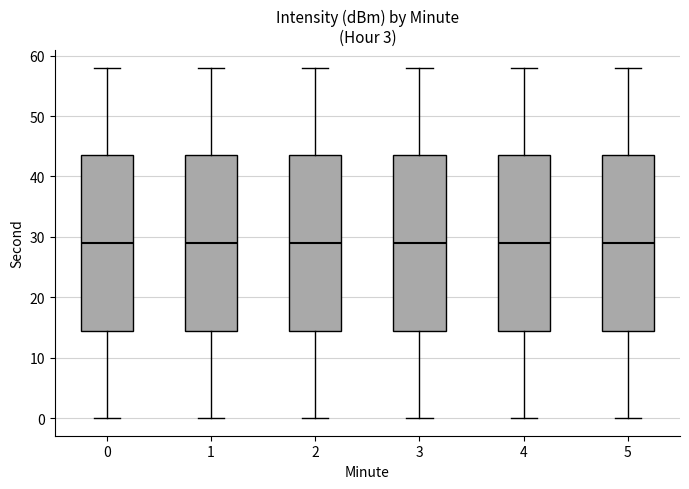

Reading left to right, read every box against the y-axis: the position of its median line, the range the box covers, and the ends of its whiskers. The values are not printed on the chart, so give them approximately, as read against the axis.

0: median 29, box 15 to 44, whiskers 0 to 58
1: median 29, box 15 to 44, whiskers 0 to 58
2: median 29, box 15 to 44, whiskers 0 to 58
3: median 29, box 15 to 44, whiskers 0 to 58
4: median 29, box 15 to 44, whiskers 0 to 58
5: median 29, box 15 to 44, whiskers 0 to 58